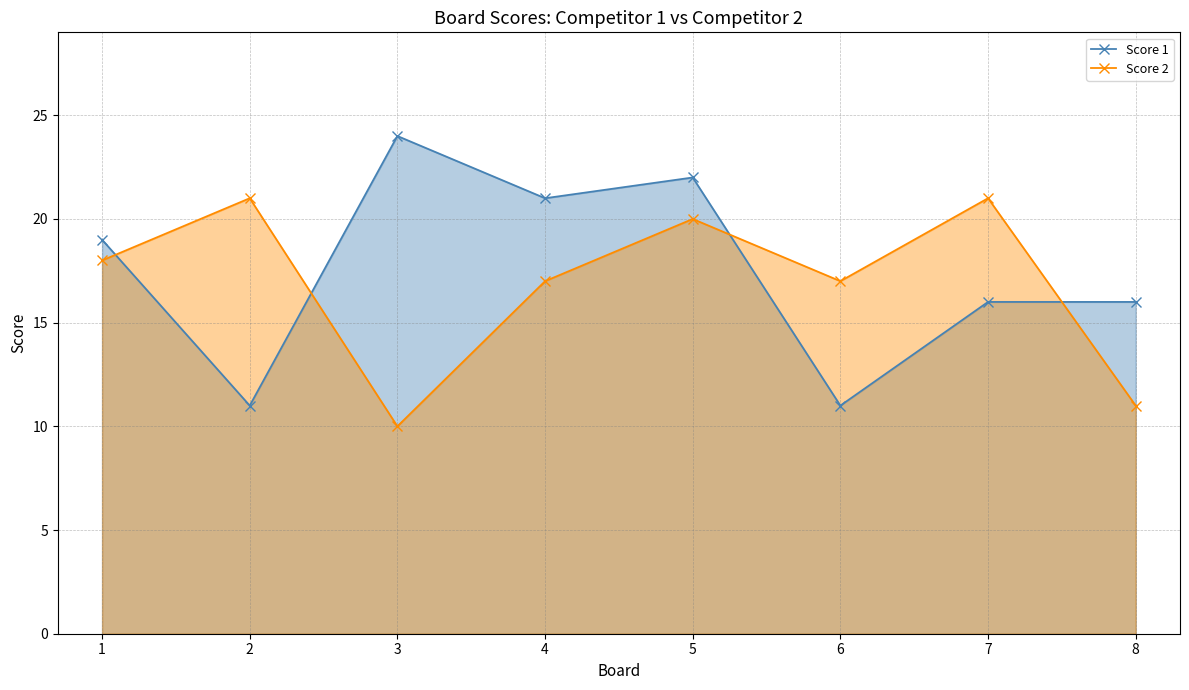

How many distinct data groups are displayed?

2